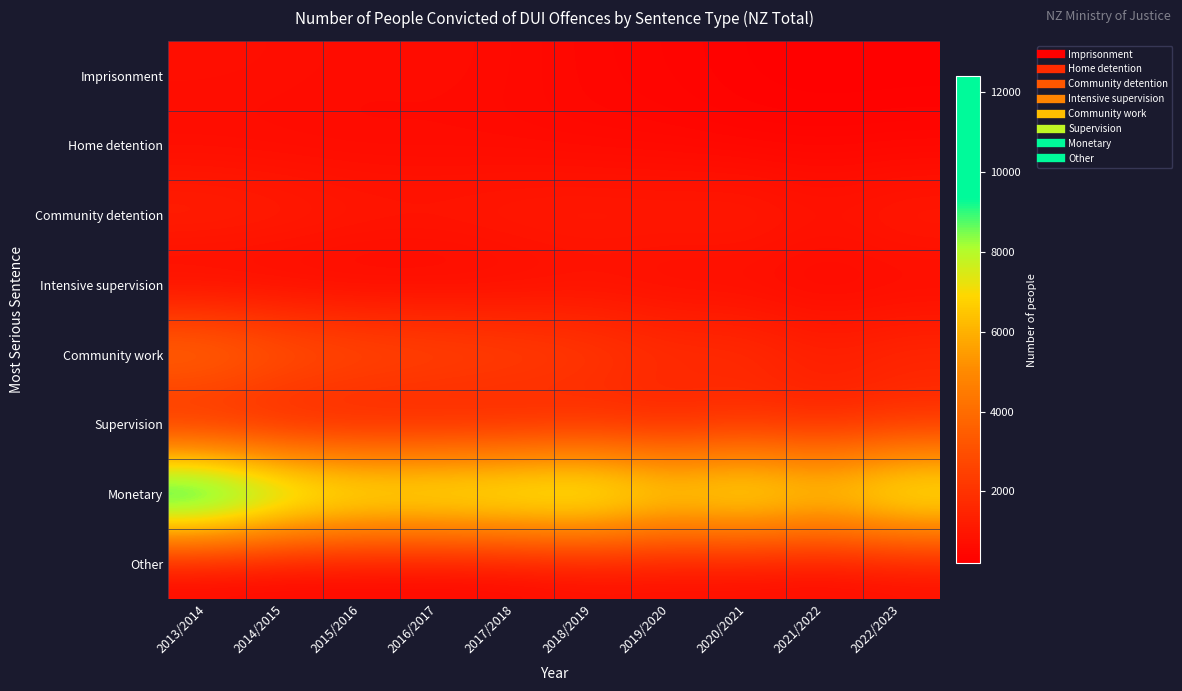

Which series has the largest total across all categories?

Monetary